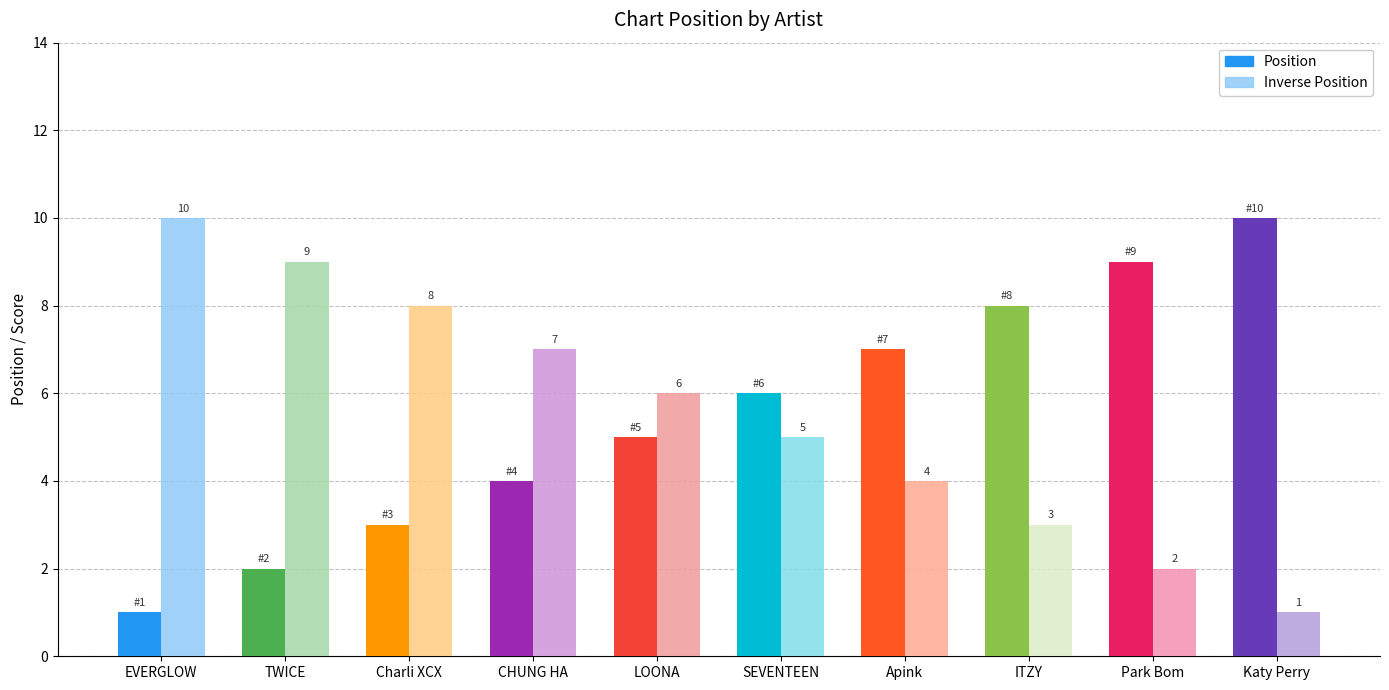

Which label corresponds to the smallest value in the chart?

EVERGLOW